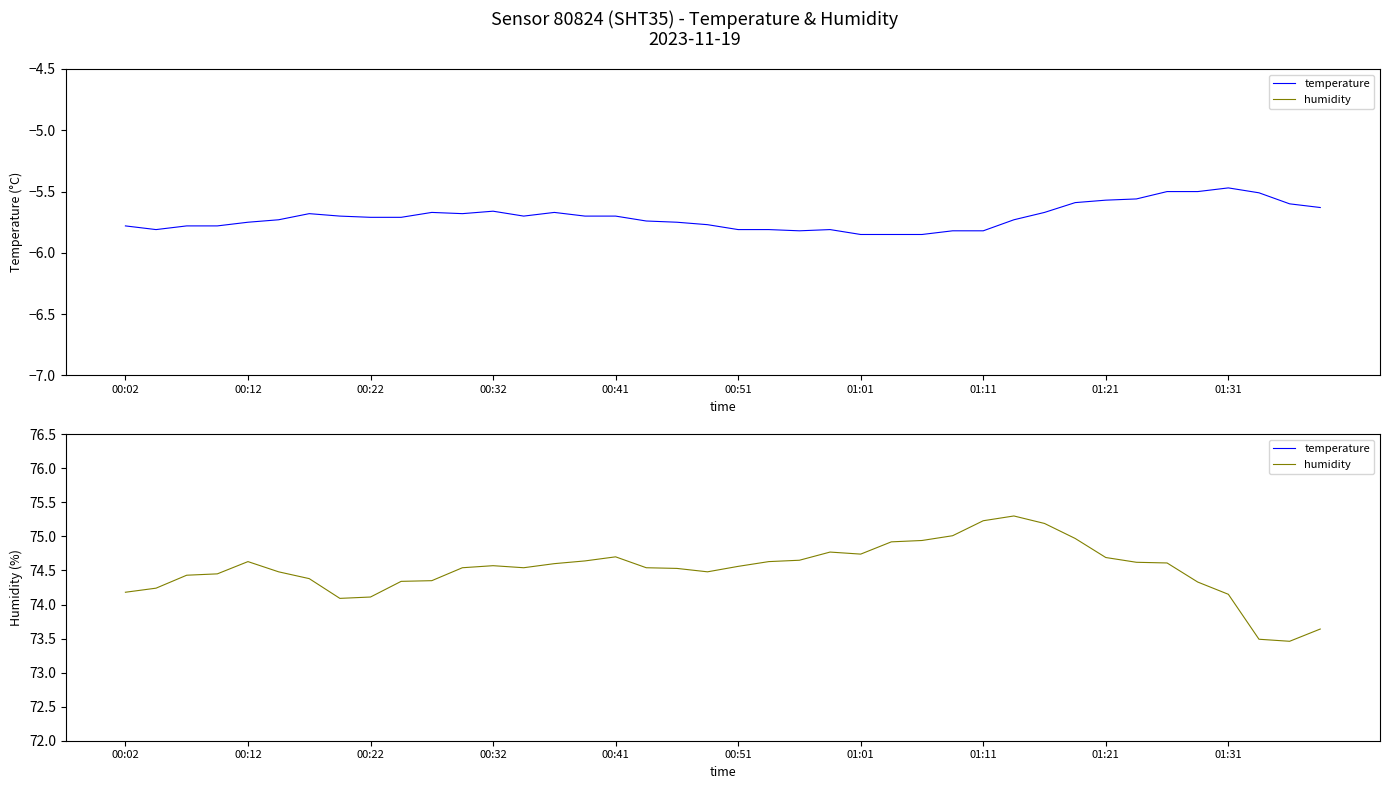

What is the difference between the temperature values at 37 and 21?

0.3